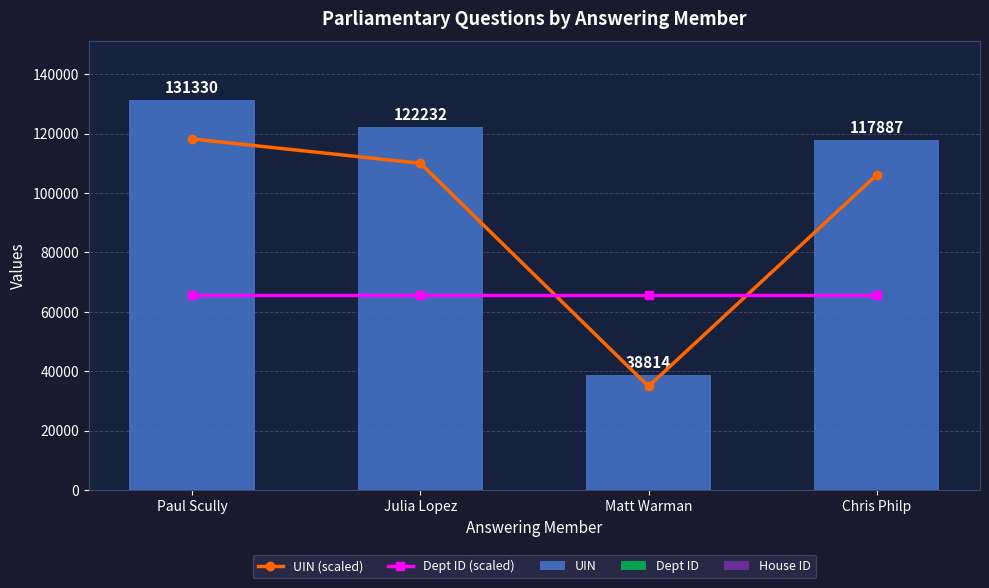

Is the value of Dept ID (scaled) at Matt Warman greater than the value of Dept ID at Chris Philp?

Yes